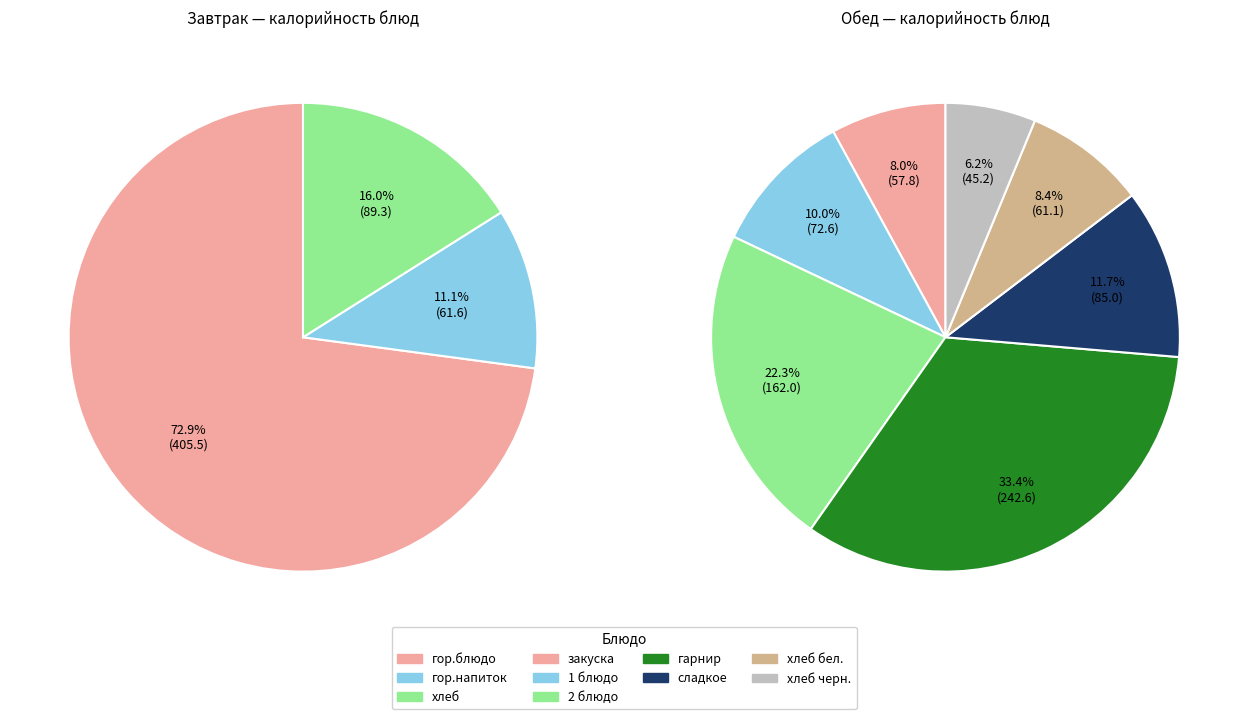

To the nearest percent, what is the combined percentage of Завтрак and Обед?

100%